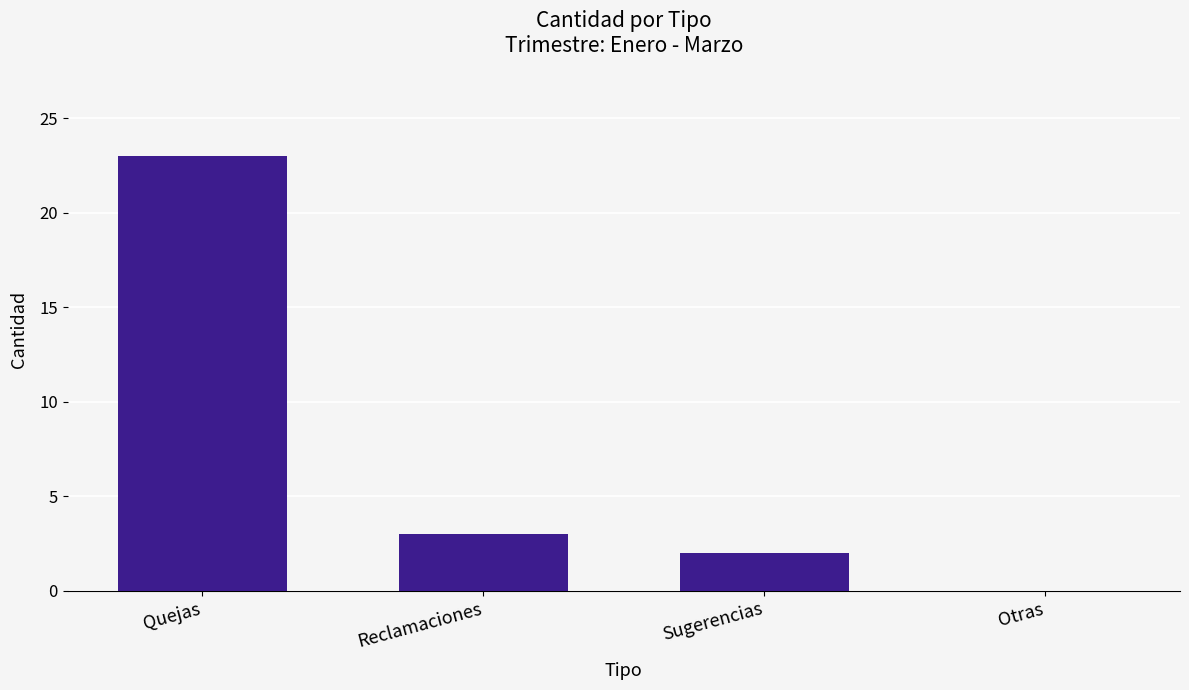

Approximately how many times larger is the value at Quejas compared to Reclamaciones?

7.7